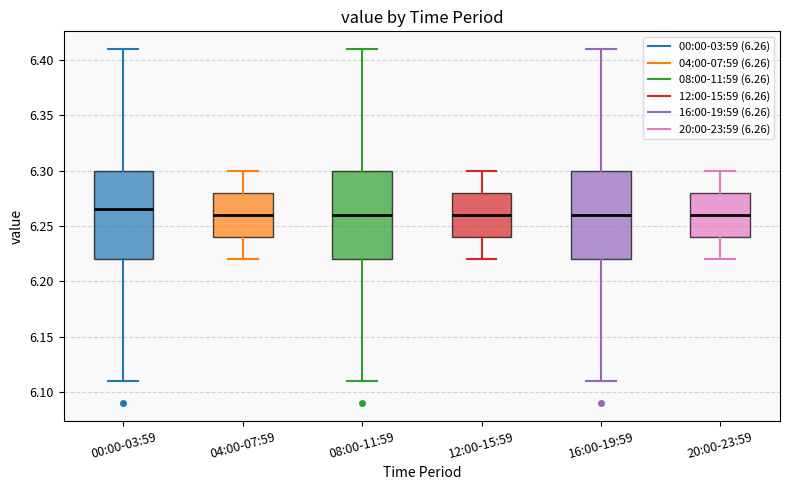

Reading left to right, read every box against the y-axis: the position of its median line, the range the box covers, and the ends of its whiskers. The values are not printed on the chart, so give them approximately, as read against the axis.

00:00-03:59: median 6.265, box 6.220 to 6.300, whiskers 6.110 to 6.410
04:00-07:59: median 6.260, box 6.240 to 6.280, whiskers 6.220 to 6.300
08:00-11:59: median 6.260, box 6.220 to 6.300, whiskers 6.110 to 6.410
12:00-15:59: median 6.260, box 6.240 to 6.280, whiskers 6.220 to 6.300
16:00-19:59: median 6.260, box 6.220 to 6.300, whiskers 6.110 to 6.410
20:00-23:59: median 6.260, box 6.240 to 6.280, whiskers 6.220 to 6.300